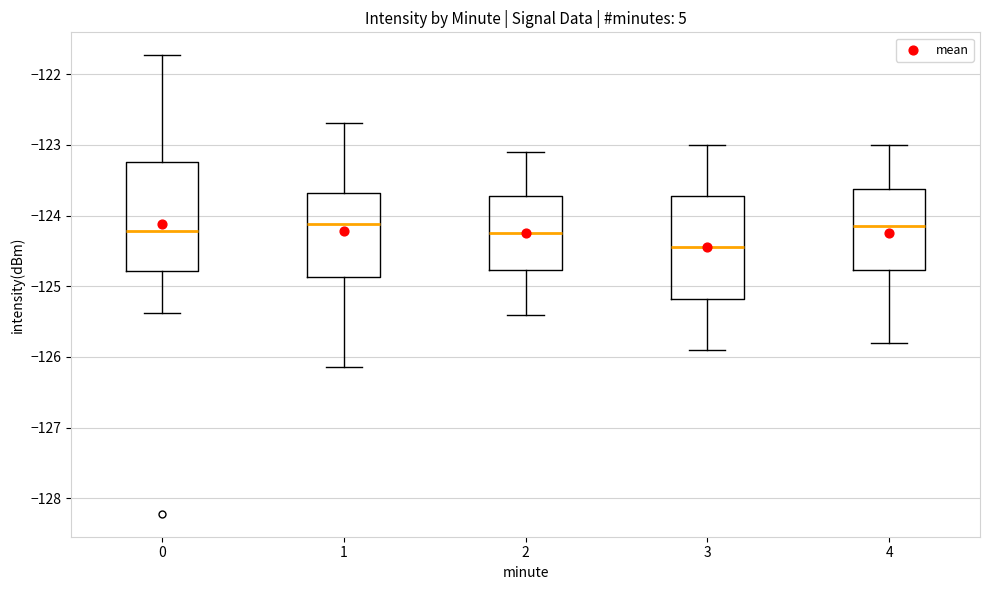

Reading left to right, transcribe this box plot: for each box, give where its median line is, the range the box spans, and where its two whiskers end, as read against the y-axis. The values are not printed on the chart, so give them approximately, as read against the axis.

0: median -124.2, box -124.8 to -123.2, whiskers -125.4 to -121.7
1: median -124.1, box -124.9 to -123.7, whiskers -126.1 to -122.7
2: median -124.2, box -124.8 to -123.7, whiskers -125.4 to -123.1
3: median -124.4, box -125.2 to -123.7, whiskers -125.9 to -123.0
4: median -124.1, box -124.8 to -123.6, whiskers -125.8 to -123.0